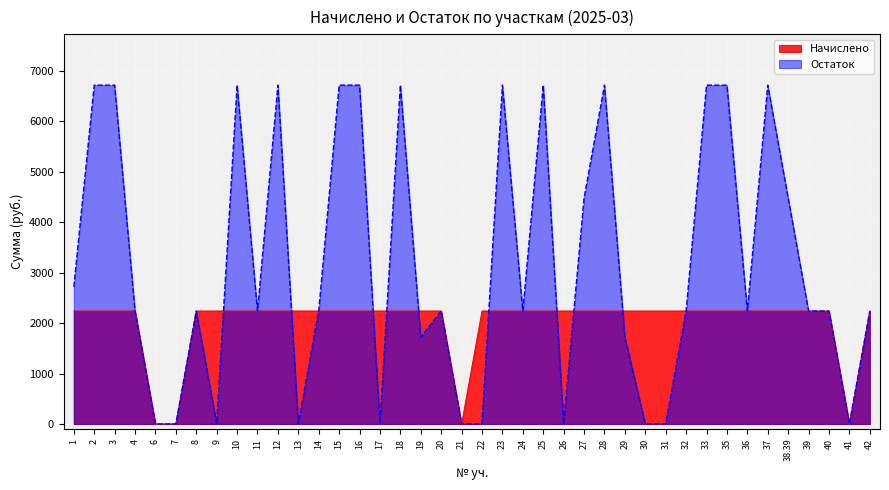

How many values in the Начислено series are below 2240?

4